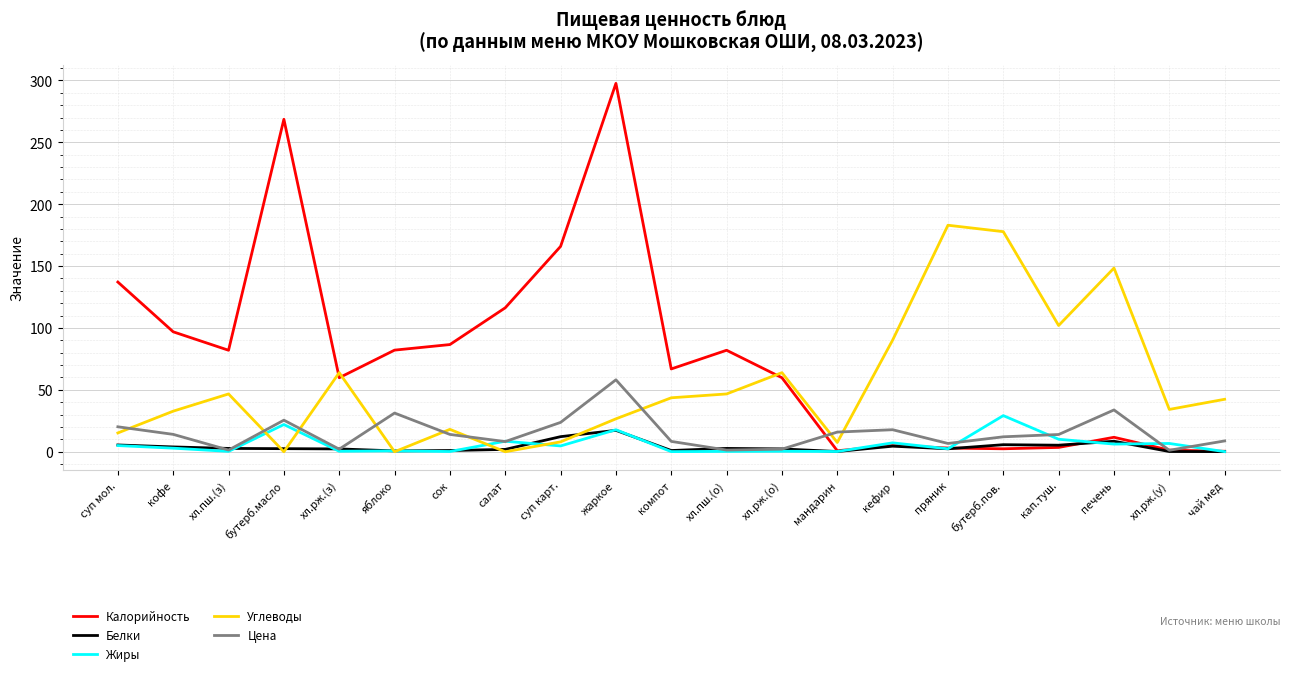

Which series has the largest range (max minus min)?

Калорийность